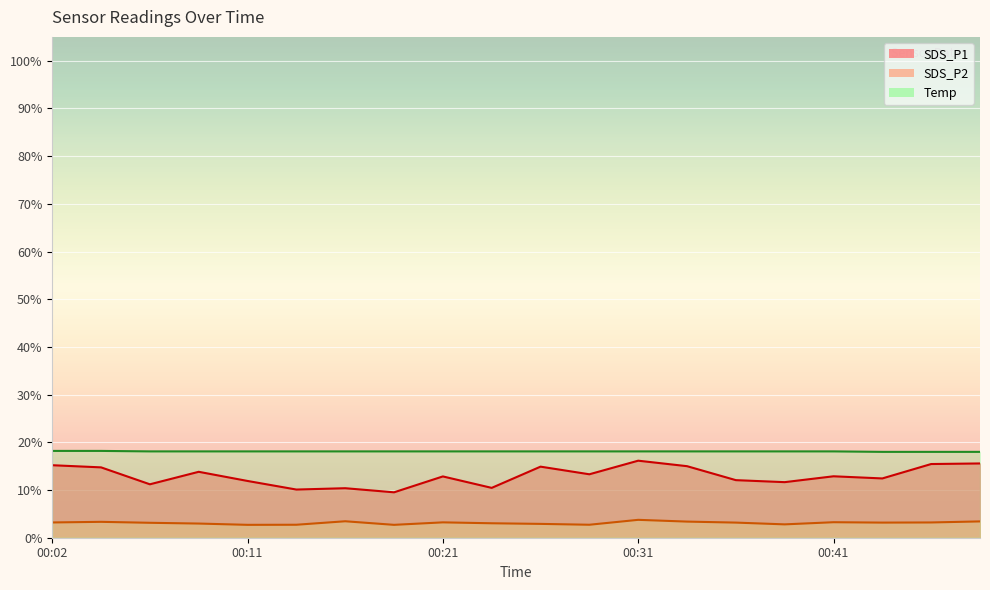

True or false: SDS_P2 and SDS_P1 cross at least once.

False